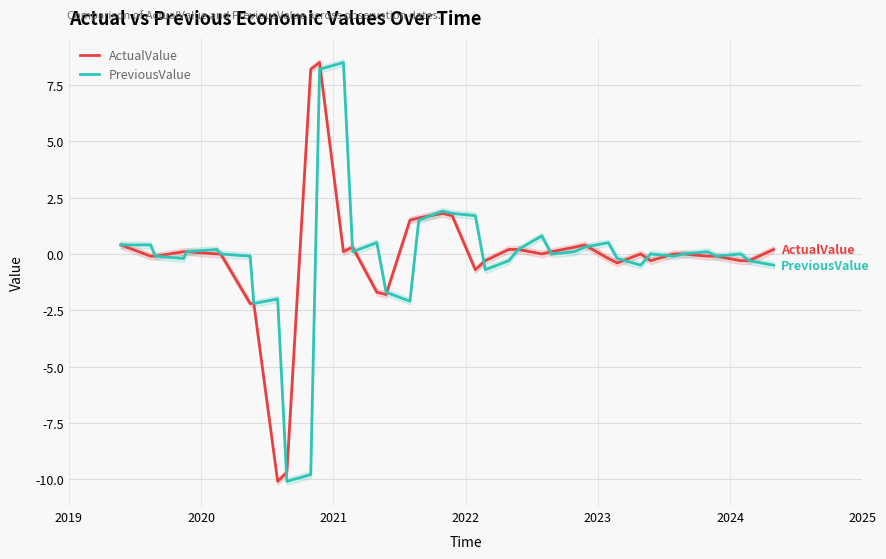

Does the chart display data point markers on the line(s)?

No